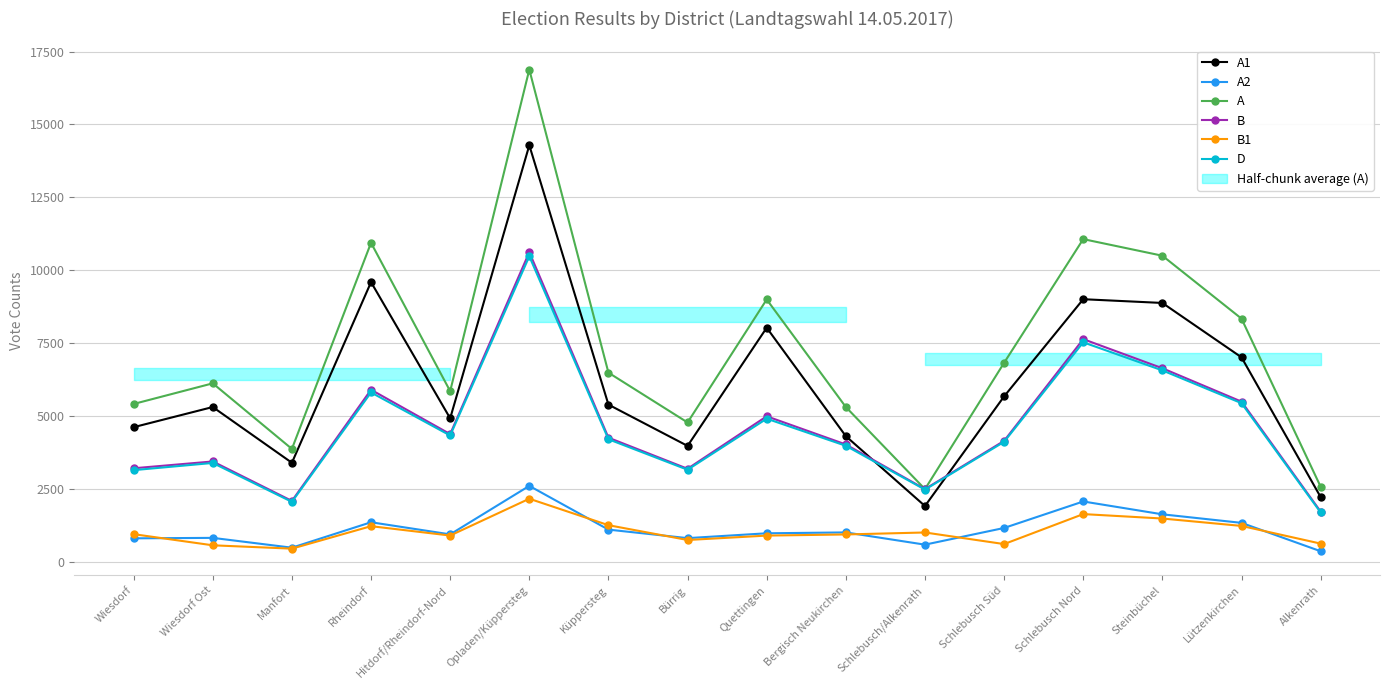

At which label does B reach its minimum?

Alkenrath